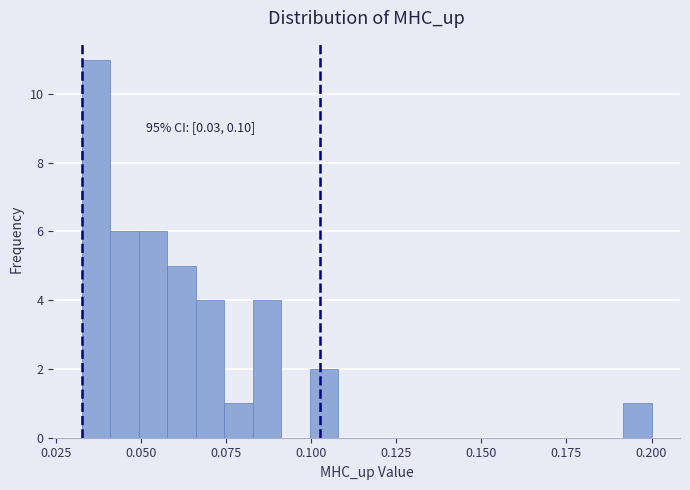

Around what value on the x-axis is the tallest bar? Give the approximate position of its centre, as read against the axis.

0.035